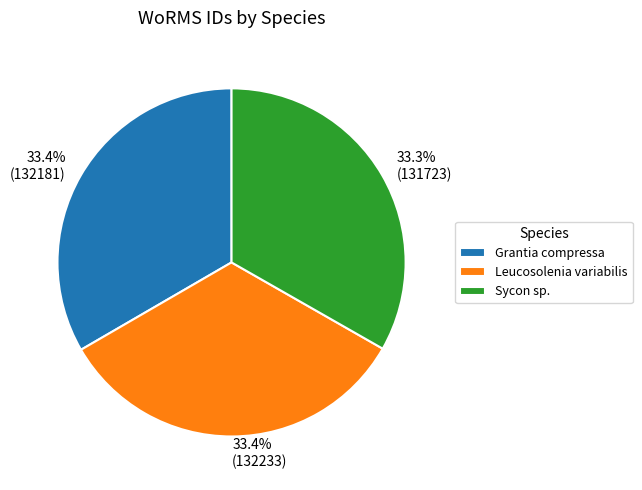

How much of the chart is everything except Grantia compressa?

66.6%